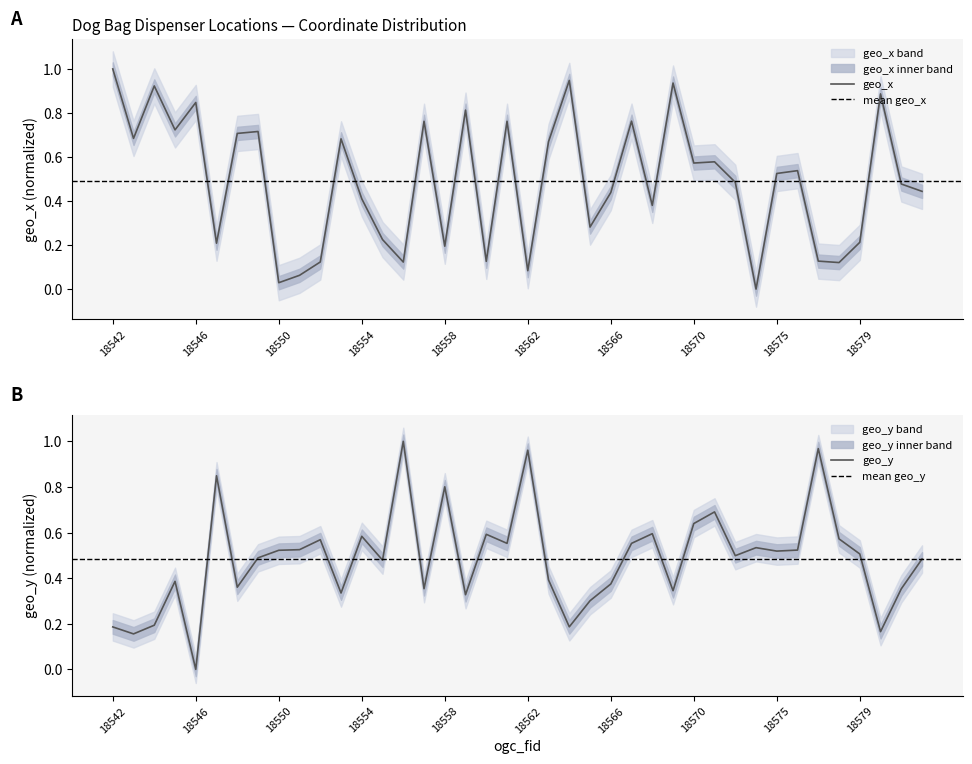

How many interior local valleys does the geo_x series have?

13